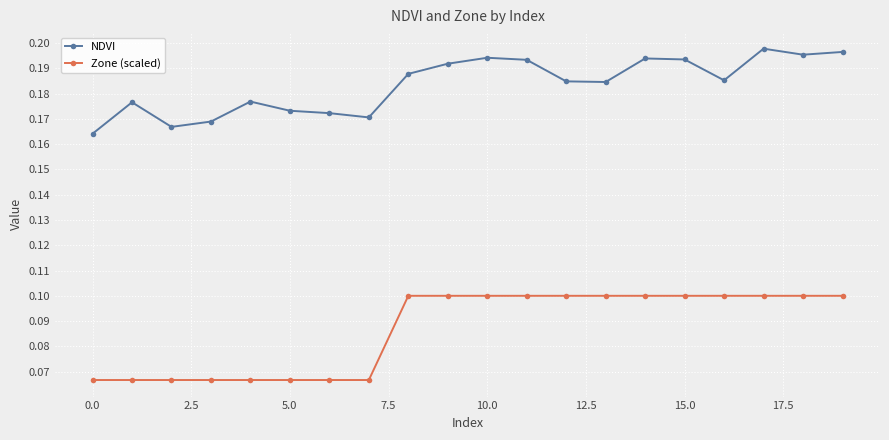

Which series has the largest total across all categories?

NDVI